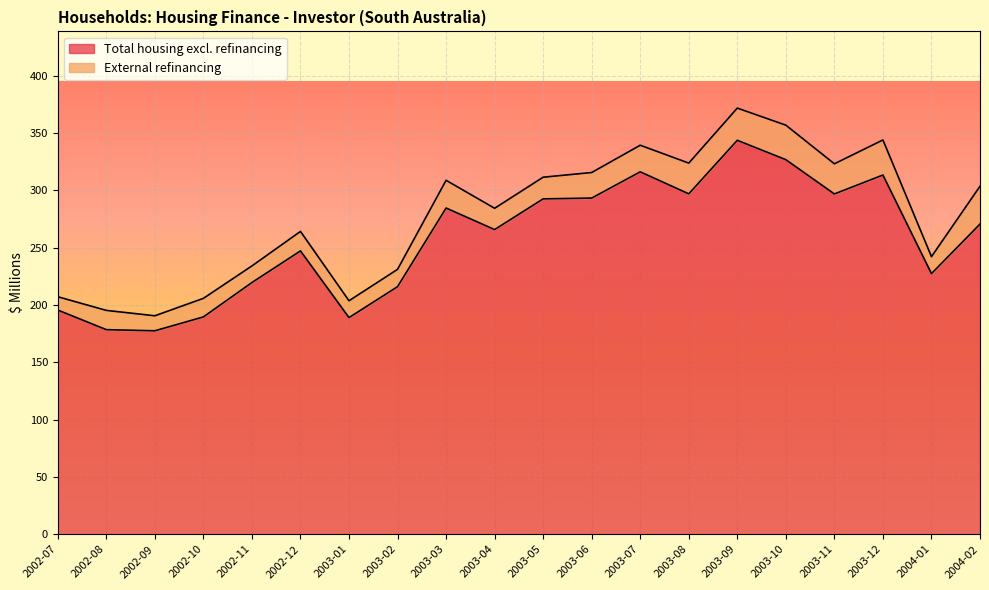

The Total housing excl. refinancing series shows 343.7 at 2003-09. True or false?

True